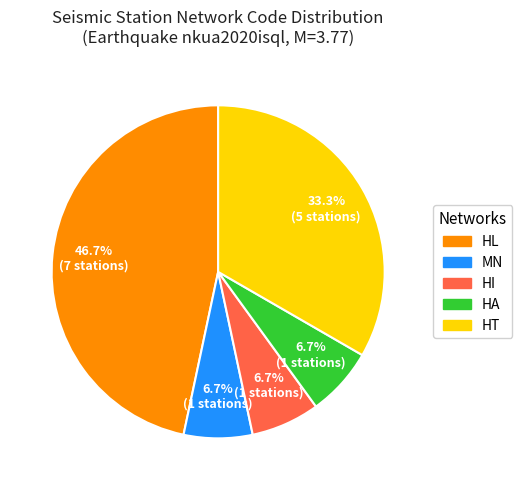

Is there a majority slice in this chart?

No